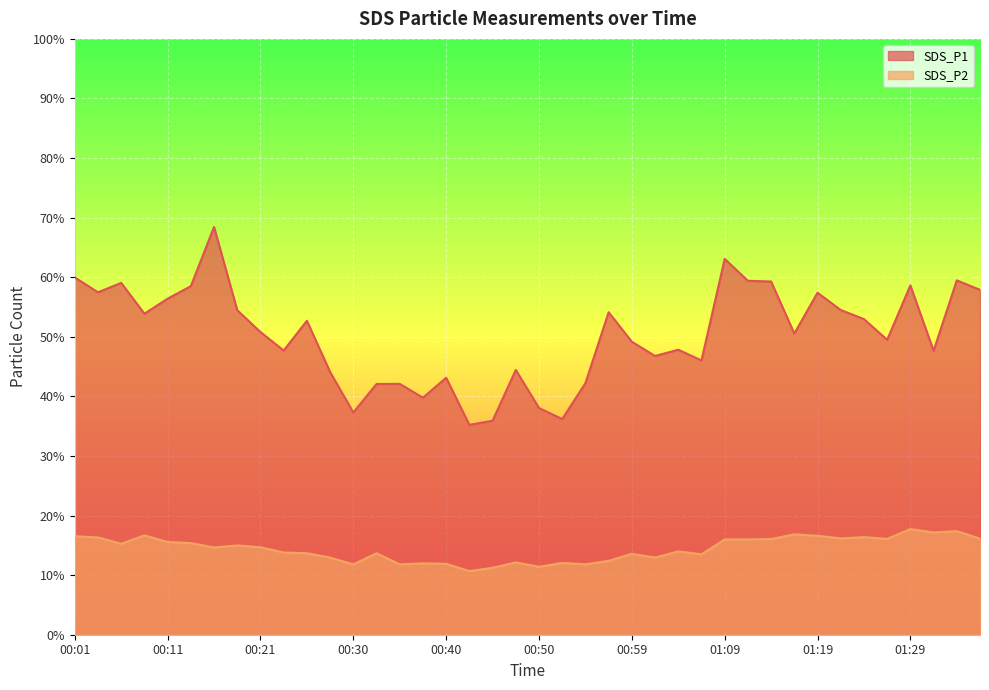

How many lines are shown in the chart?

2